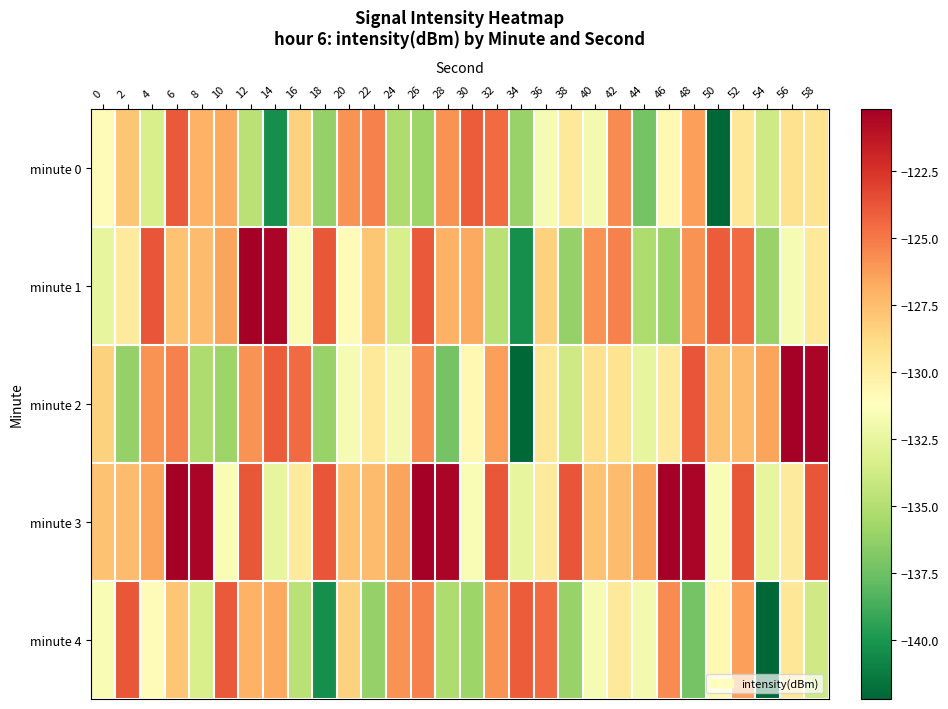

Reading left to right, extract all data points from this chart.

minute 0: 0=-131.0	2=-127.9	4=-133.4	6=-123.9	8=-127.0	10=-126.7	12=-134.8	14=-140.3	16=-128.4	18=-136.1	20=-125.9	22=-125.3	24=-135.2	26=-135.9	28=-125.9	30=-124.0	32=-124.5	34=-136.1	36=-131.7	38=-129.7	40=-131.9	42=-125.7	44=-137.3	46=-130.7	48=-126.4	50=-142.2	52=-129.5	54=-133.8	56=-129.2	58=-129.3
minute 1: 0=-132.5	2=-129.8	4=-123.8	6=-127.7	8=-127.4	10=-126.5	12=-120.2	14=-120.5	16=-131.6	18=-123.9	20=-131.0	22=-127.9	24=-133.4	26=-123.9	28=-127.0	30=-126.7	32=-134.8	34=-140.3	36=-128.4	38=-136.1	40=-125.9	42=-125.3	44=-135.2	46=-135.9	48=-125.9	50=-124.0	52=-124.5	54=-136.1	56=-131.7	58=-129.7
minute 2: 0=-128.4	2=-136.1	4=-125.9	6=-125.3	8=-135.2	10=-135.9	12=-125.9	14=-124.0	16=-124.5	18=-136.1	20=-131.7	22=-129.7	24=-131.9	26=-125.7	28=-137.3	30=-130.7	32=-126.4	34=-142.2	36=-129.5	38=-133.8	40=-129.2	42=-129.3	44=-132.5	46=-129.8	48=-123.8	50=-127.7	52=-127.4	54=-126.5	56=-120.2	58=-120.5
minute 3: 0=-127.7	2=-127.4	4=-126.5	6=-120.2	8=-120.5	10=-131.6	12=-123.9	14=-132.5	16=-129.8	18=-123.8	20=-127.7	22=-127.4	24=-126.5	26=-120.2	28=-120.5	30=-131.6	32=-123.9	34=-132.5	36=-129.8	38=-123.8	40=-127.7	42=-127.4	44=-126.5	46=-120.2	48=-120.5	50=-131.6	52=-123.9	54=-132.5	56=-129.8	58=-123.8
minute 4: 0=-131.6	2=-123.9	4=-131.0	6=-127.9	8=-133.4	10=-123.9	12=-127.0	14=-126.7	16=-134.8	18=-140.3	20=-128.4	22=-136.1	24=-125.9	26=-125.3	28=-135.2	30=-135.9	32=-125.9	34=-124.0	36=-124.5	38=-136.1	40=-131.7	42=-129.7	44=-131.9	46=-125.7	48=-137.3	50=-130.7	52=-126.4	54=-142.2	56=-129.5	58=-133.8